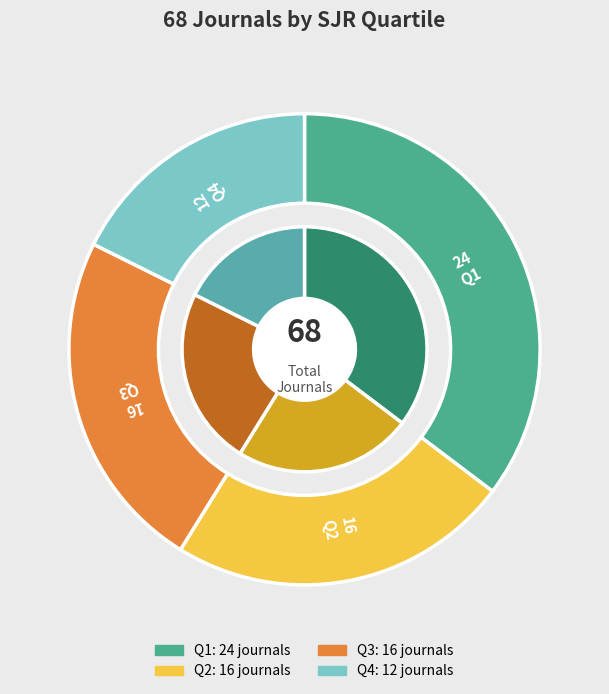

Does any single category account for the majority?

No